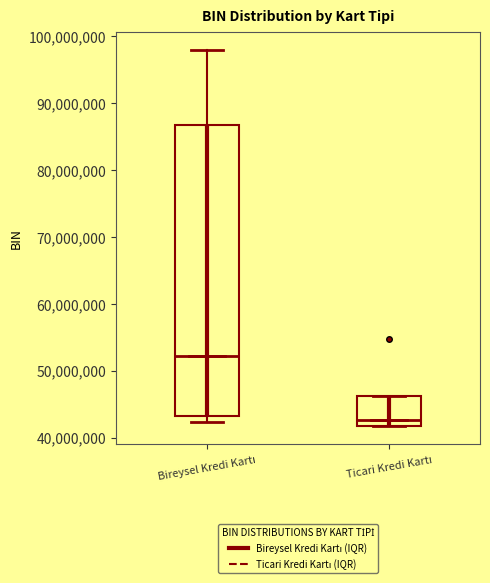

Which box has the highest median line?

Bireysel Kredi Kartı